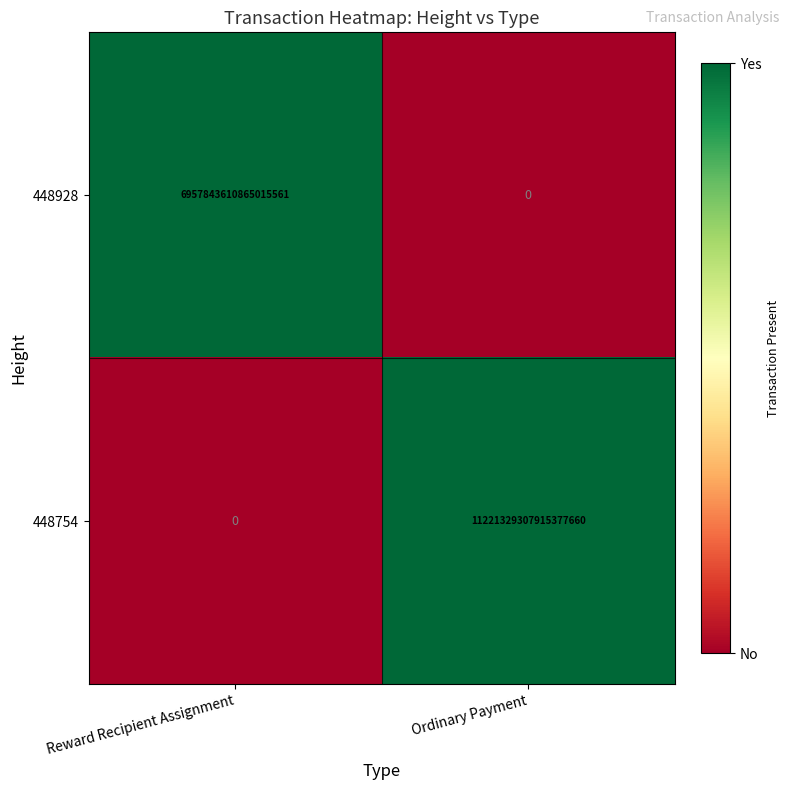

How many data points does each series have?

2